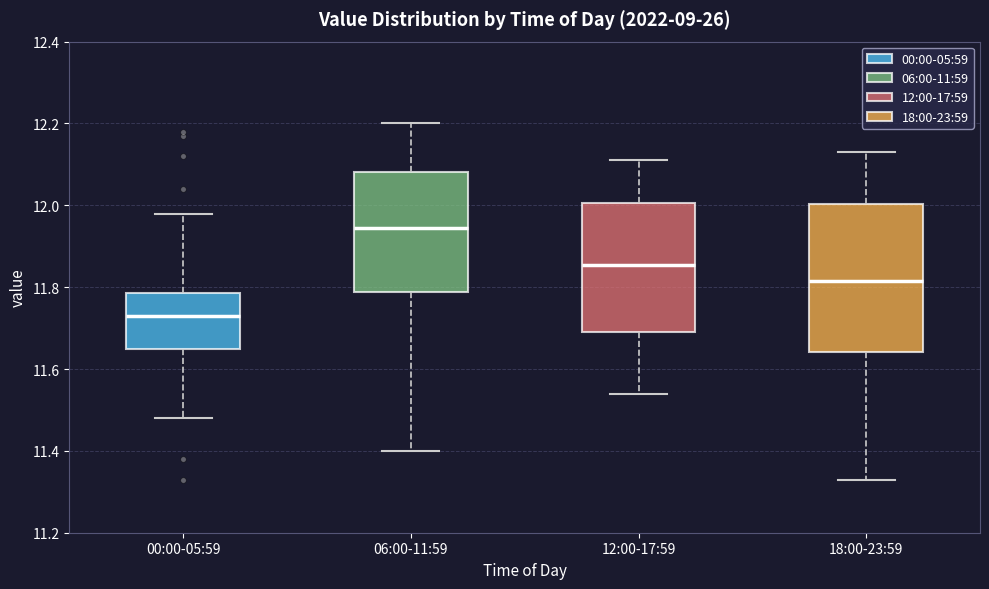

Reading left to right, transcribe this box plot: for each box, give where its median line is, the range the box spans, and where its two whiskers end, as read against the y-axis. The values are not printed on the chart, so give them approximately, as read against the axis.

00:00-05:59: median 11.74, box 11.66 to 11.78, whiskers 11.48 to 11.98
06:00-11:59: median 11.94, box 11.78 to 12.08, whiskers 11.40 to 12.20
12:00-17:59: median 11.86, box 11.70 to 12.00, whiskers 11.54 to 12.12
18:00-23:59: median 11.82, box 11.64 to 12.00, whiskers 11.34 to 12.14